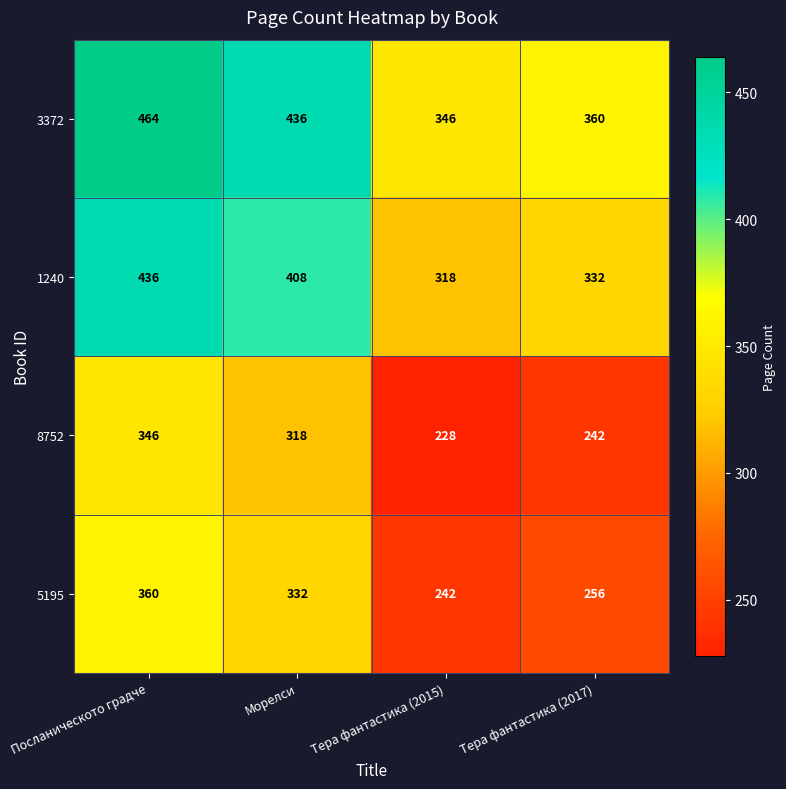

What is the difference between the highest and lowest values at Посланическото градче?

118